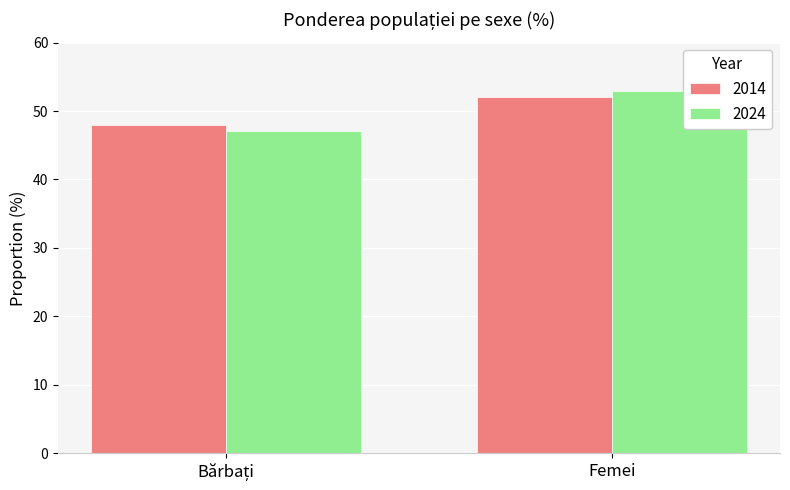

What is the difference between the maximum and minimum values in the 2024 series?

5.8